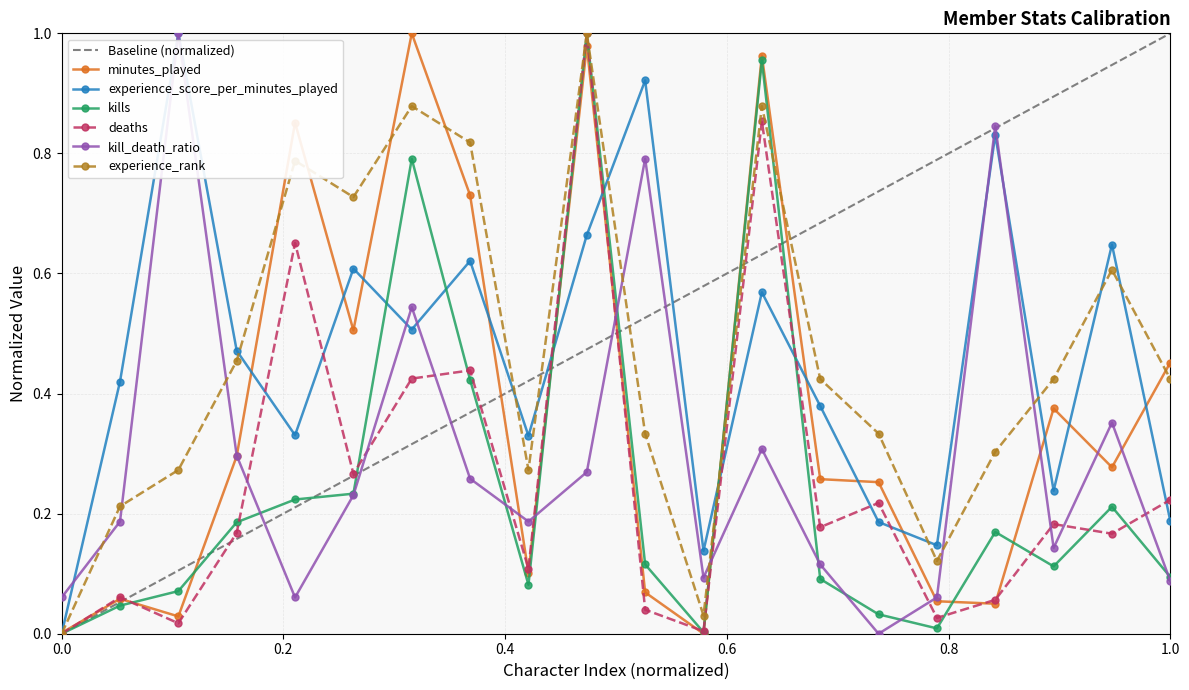

The experience_score_per_minutes_played series shows 0.3 at 1.0. True or false?

False